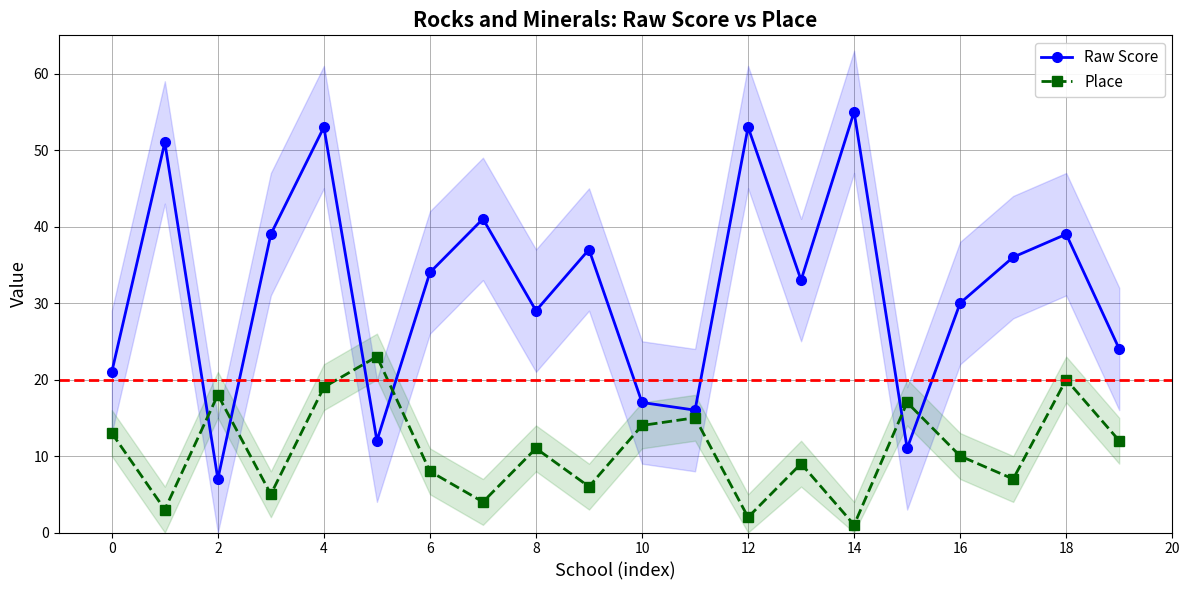

At which label does Raw Score reach its peak?

14